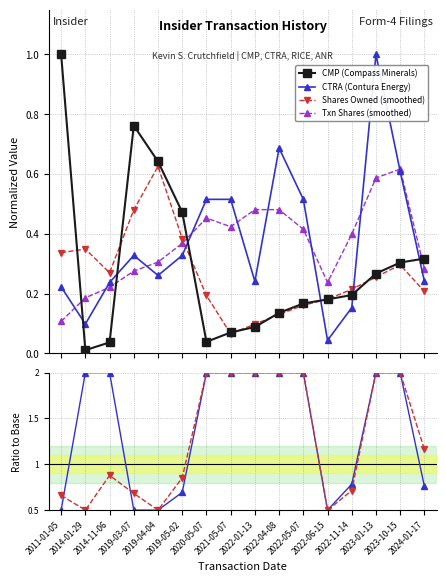

What is the difference between the maximum and minimum values in the CMP ratio series?

1.5